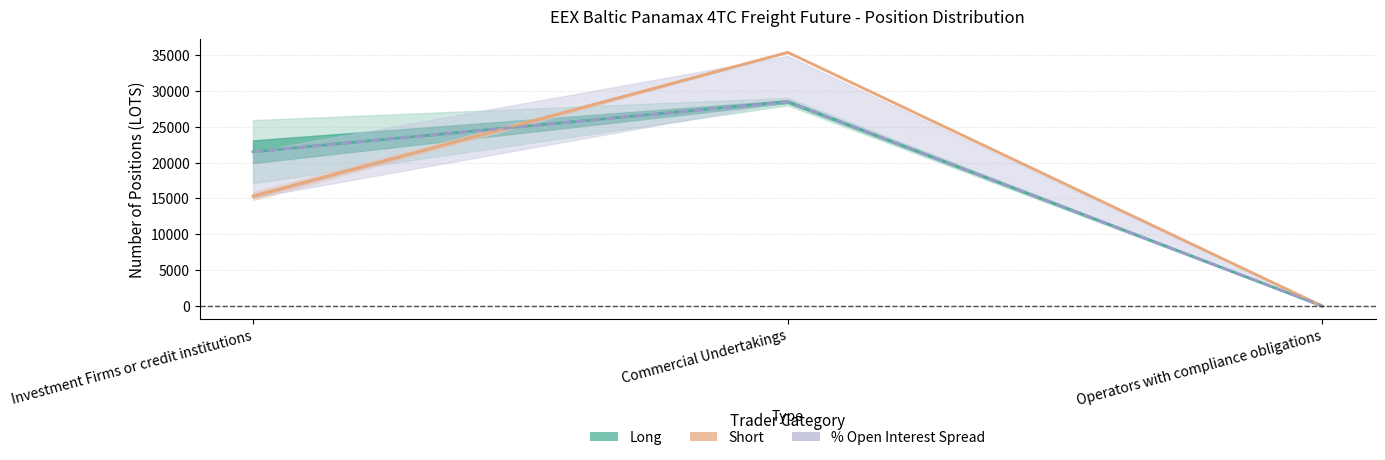

How many distinct data groups are displayed?

3